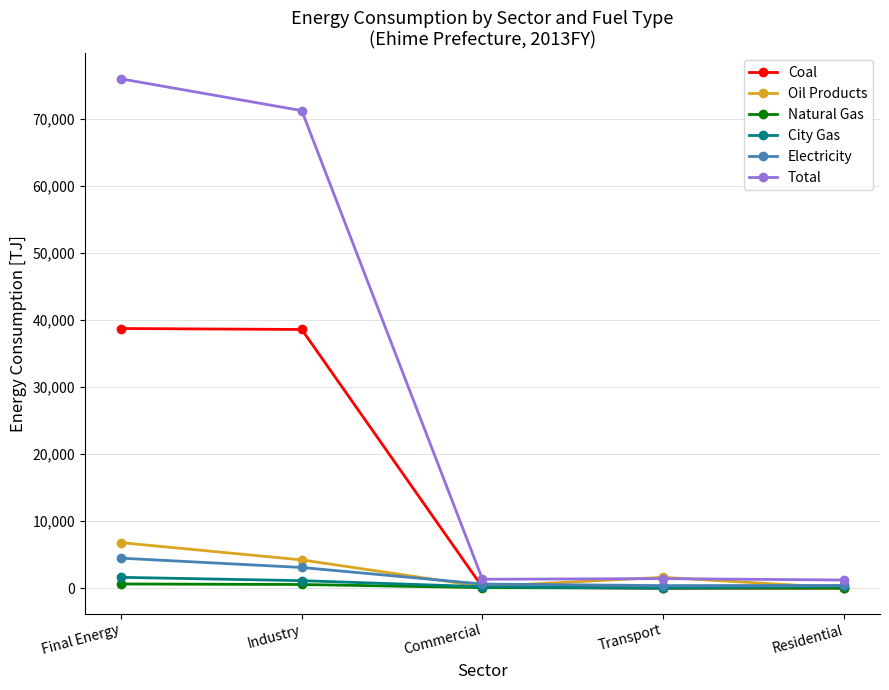

Where does the Electricity series first go above 609?

Final Energy